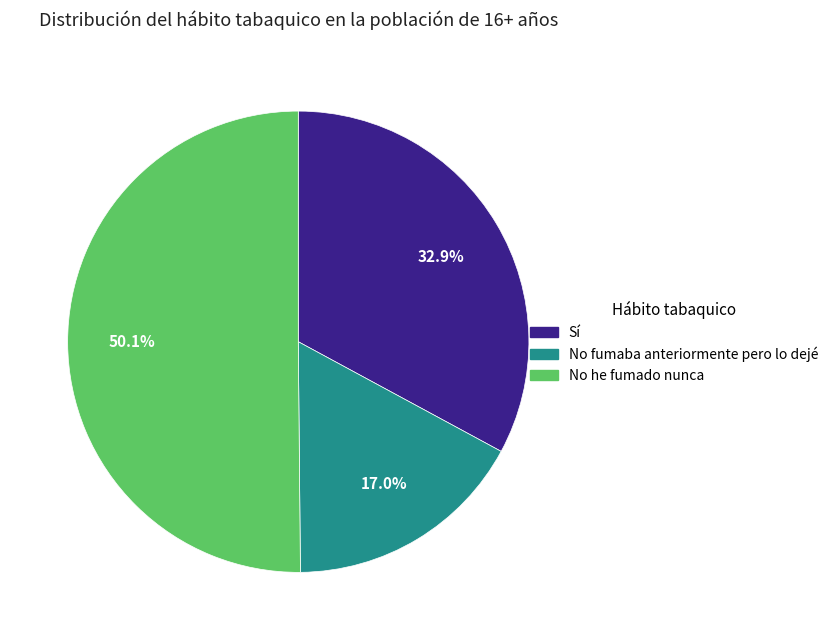

Rank the categories by value from highest to lowest.

No he fumado nunca, Sí, No fumaba anteriormente pero lo dejé